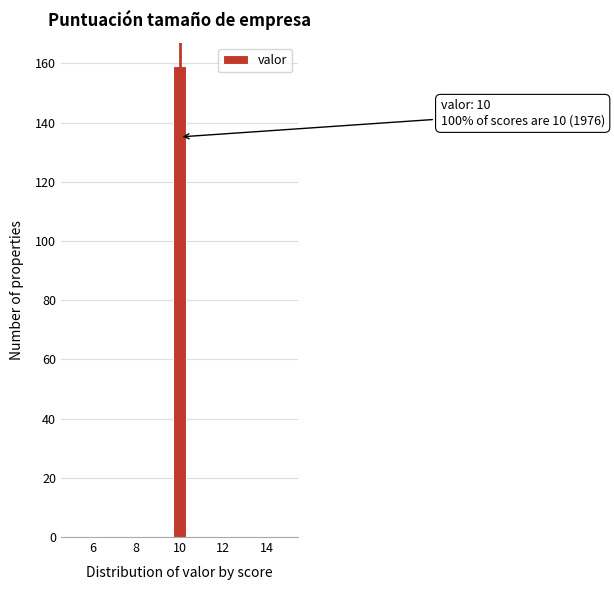

Read against the x-axis, roughly where is the centre of the tallest bar?

10.0